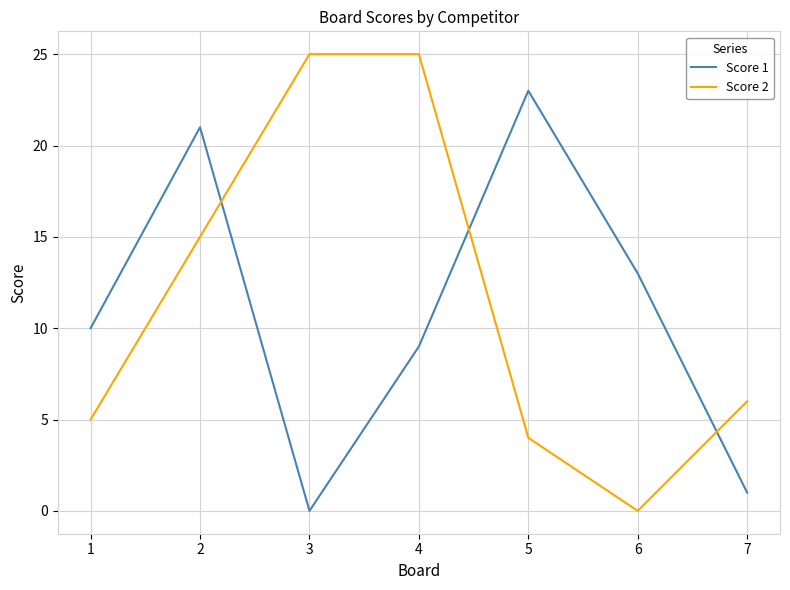

At 5, list the series in order from smallest to largest.

Score 2, Score 1